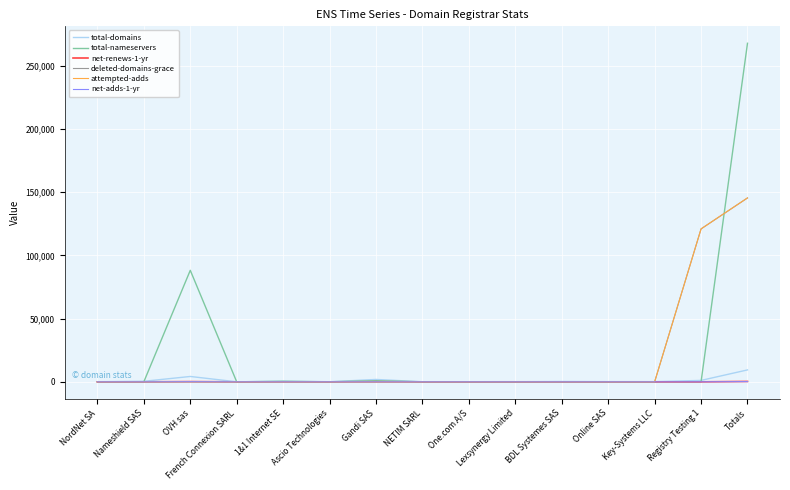

Which series has the widest spread of values?

total-nameservers